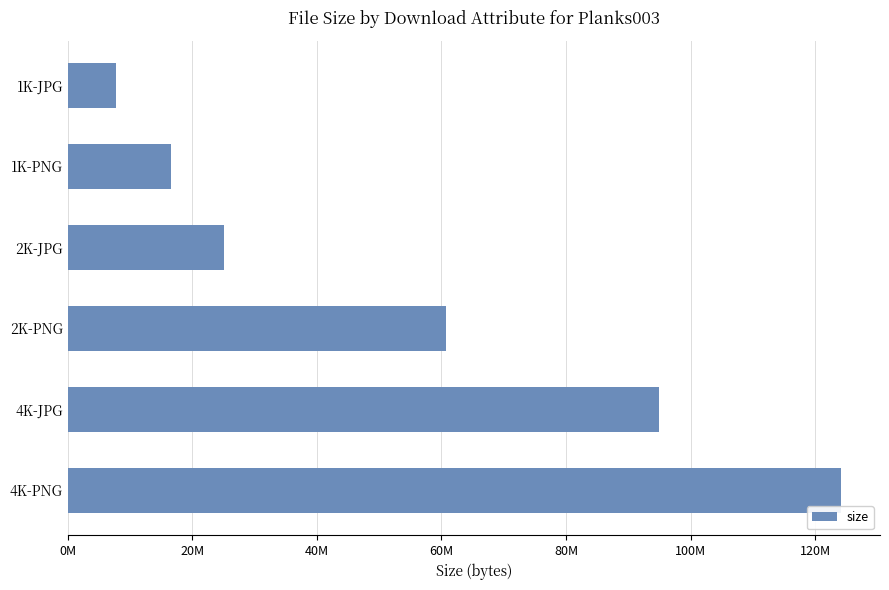

Count the number of values greater than 60685492.

2